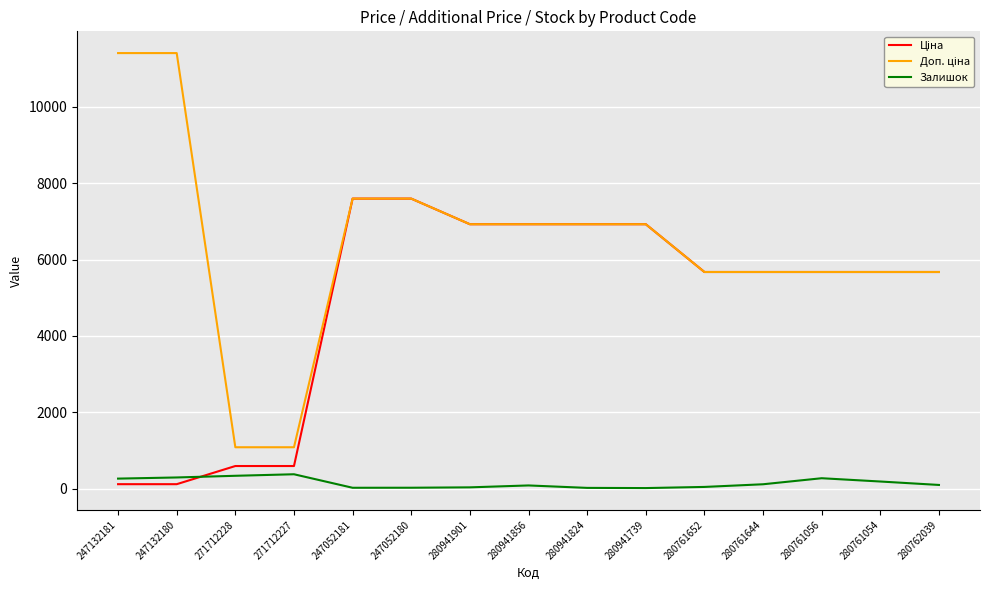

What is the spread (max minus min) of values at 271712227?

707.7